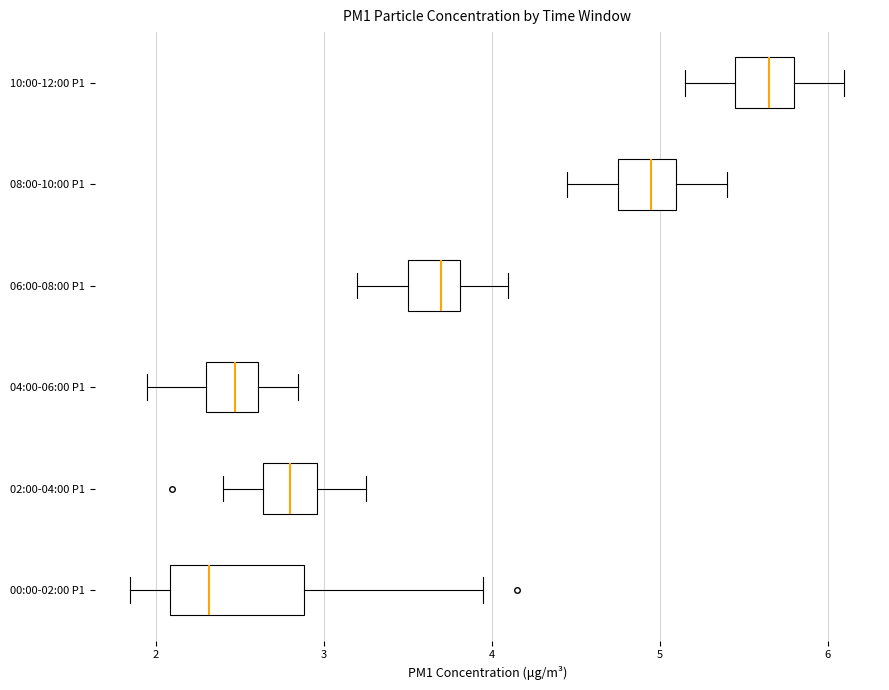

Which box is the widest, from its left edge to its right edge?

00:00-02:00 P1